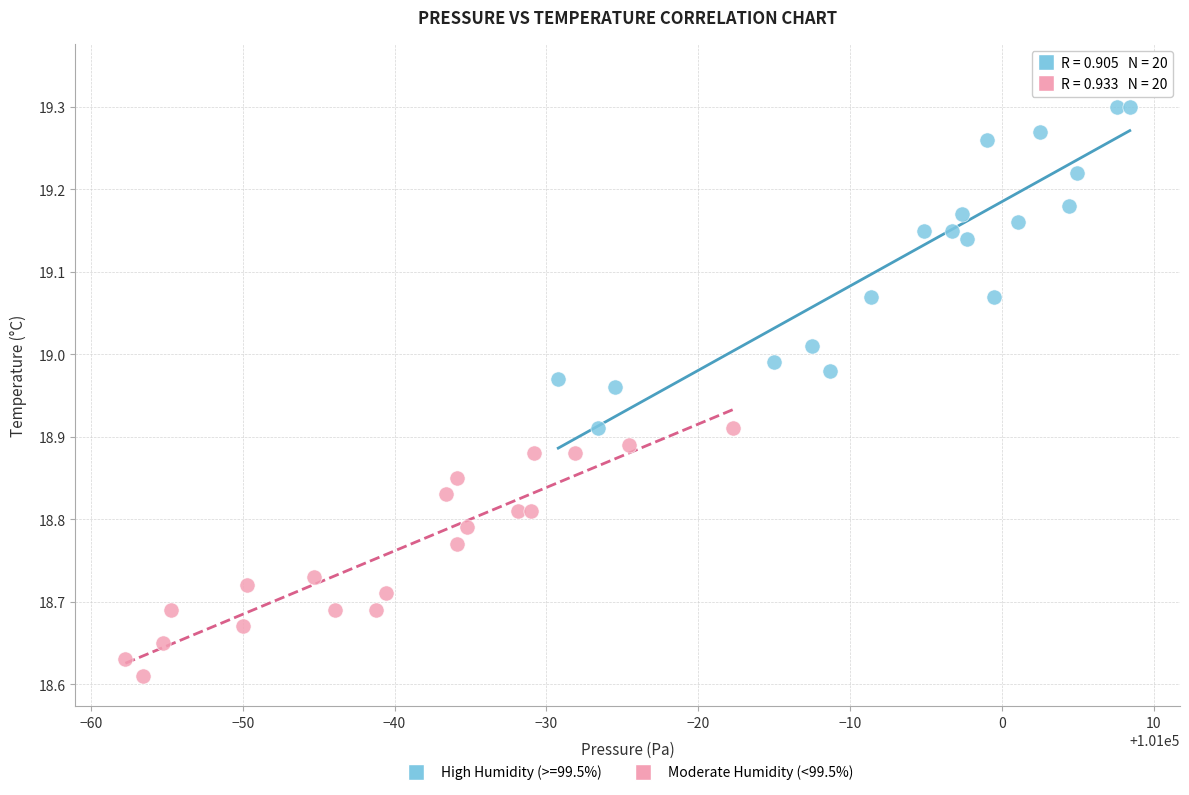

Which series contains the lowest Y value?

Moderate Humidity (<99.5%)